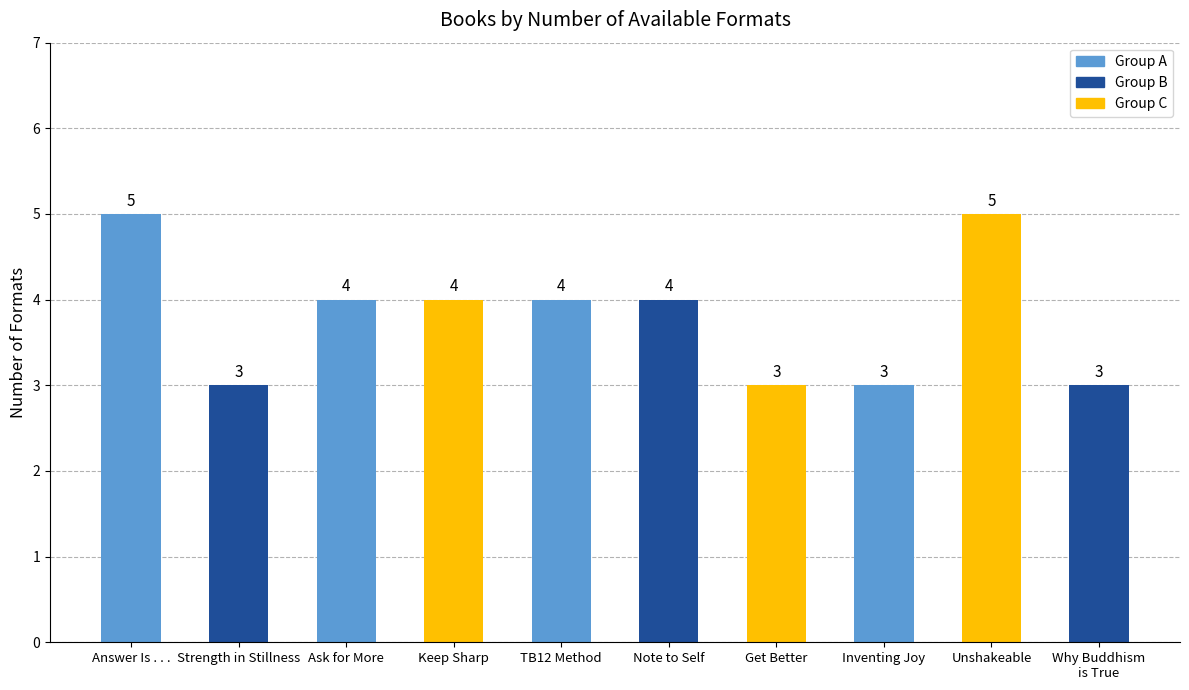

Reading left to right, what are all the values shown in this chart?

Answer Is . . .=5	Strength in Stillness=3	Ask for More=4	Keep Sharp=4	TB12 Method=4	Note to Self=4	Get Better=3	Inventing Joy=3	Unshakeable=5	Why Buddhism
is True=3